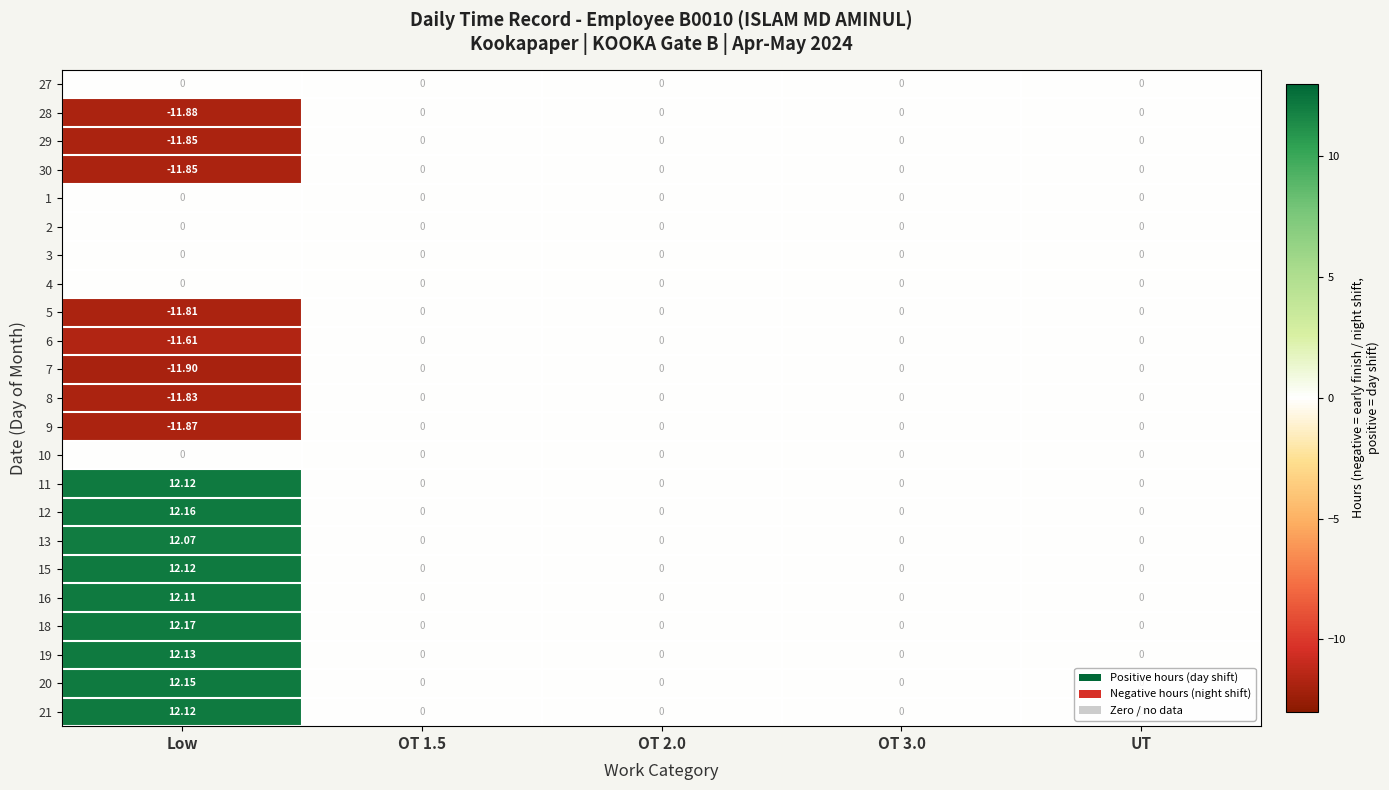

At which category does the chart reach its minimum across all series?

Low